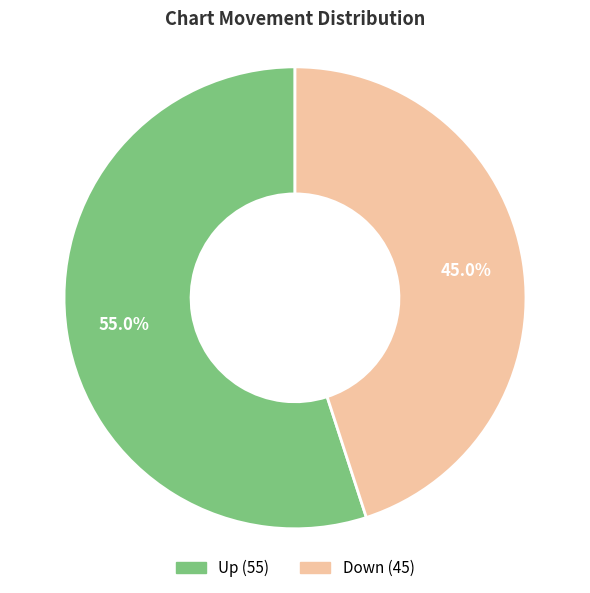

Does any single category account for the majority?

Yes